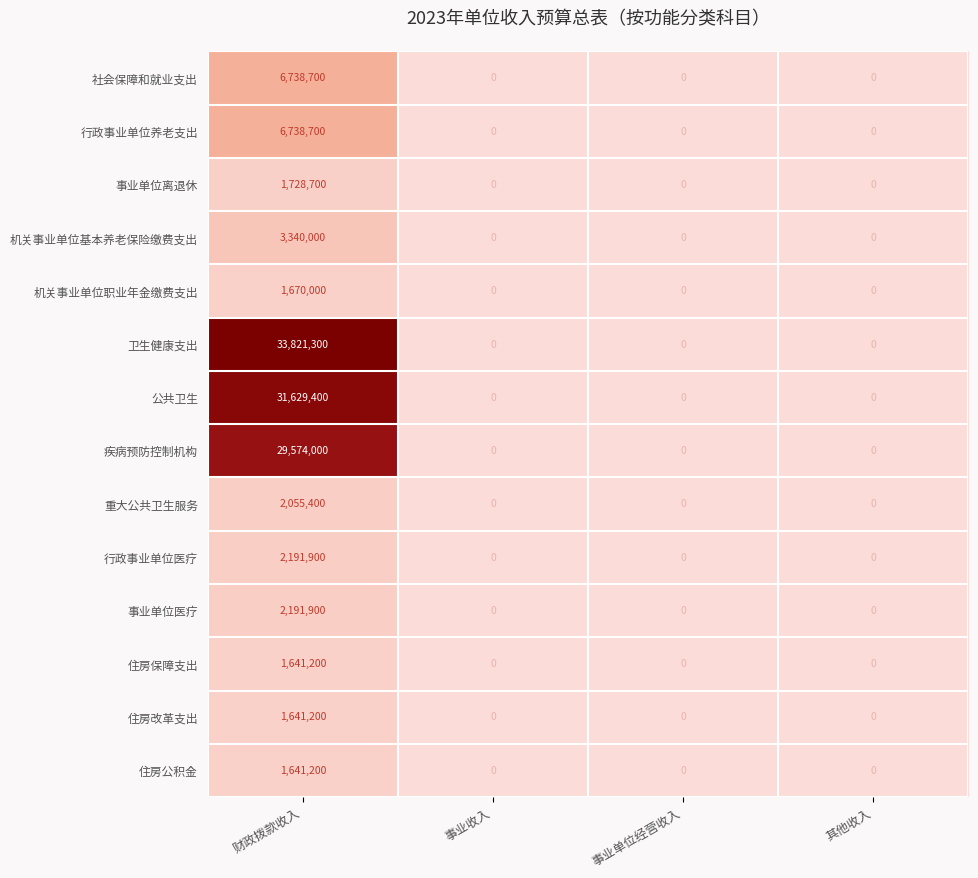

What is the difference between the maximum and minimum values in the 住房保障支出 series?

1641200